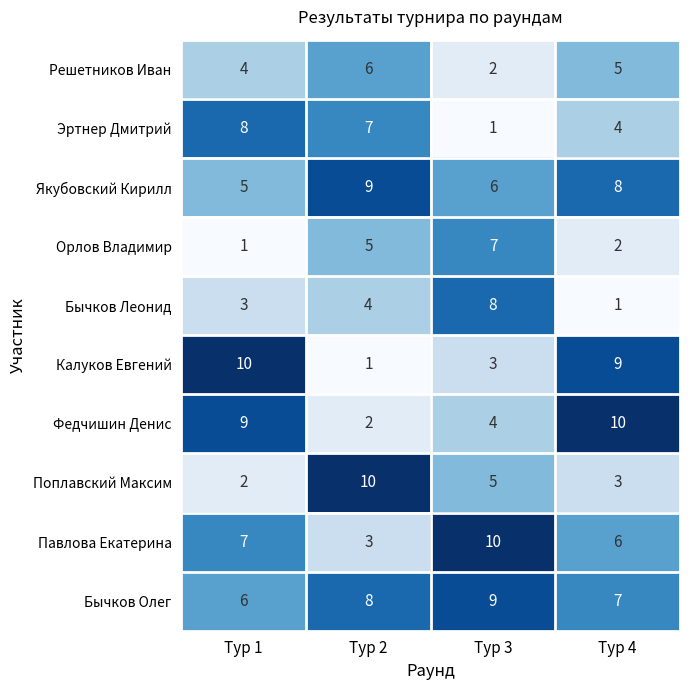

Read the Бычков Леонид value at Тур 3.

8